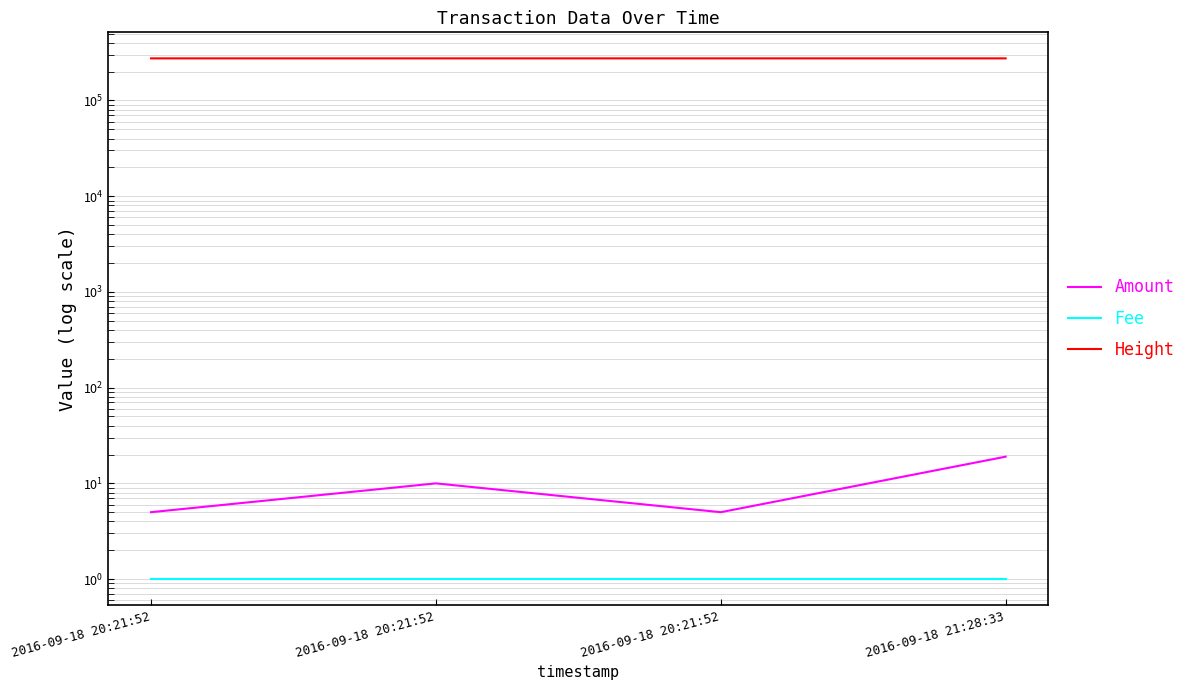

What is the maximum value for Amount?

19